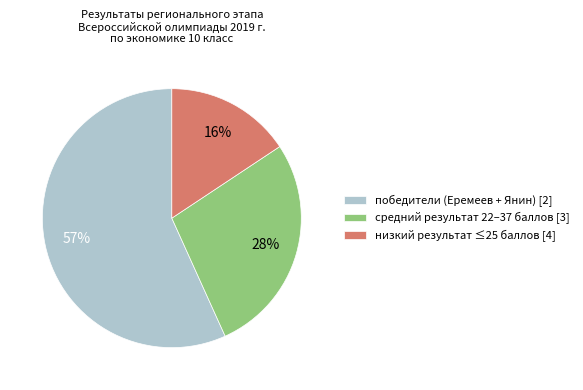

Rank the categories by value from lowest to highest.

низкий результат ≤25 баллов [4], средний результат 22–37 баллов [3], победители (Еремеев + Янин) [2]